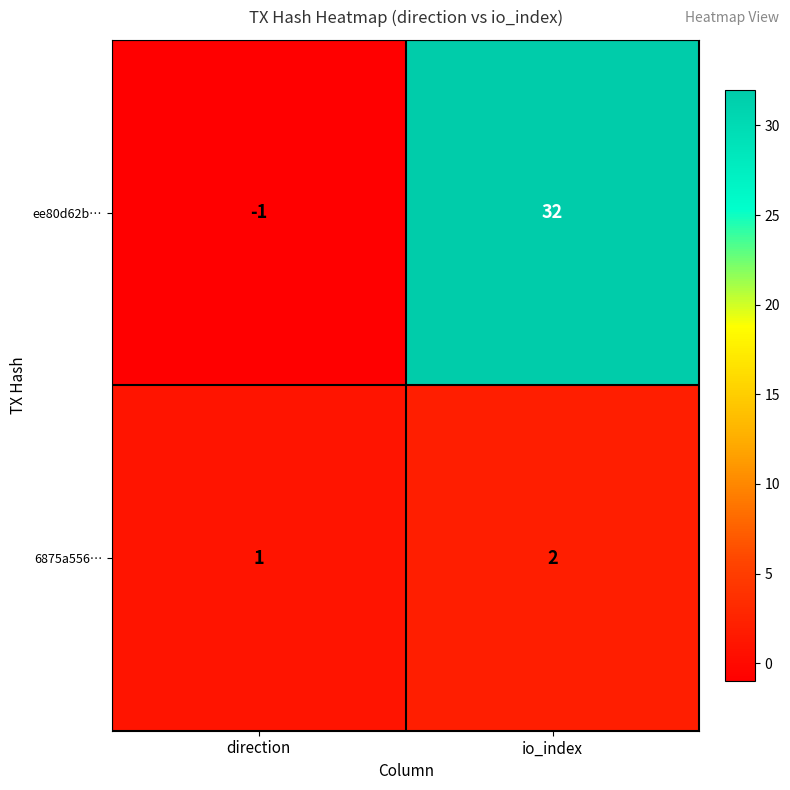

Rank the series at io_index from lowest to highest value.

6875a556…, ee80d62b…